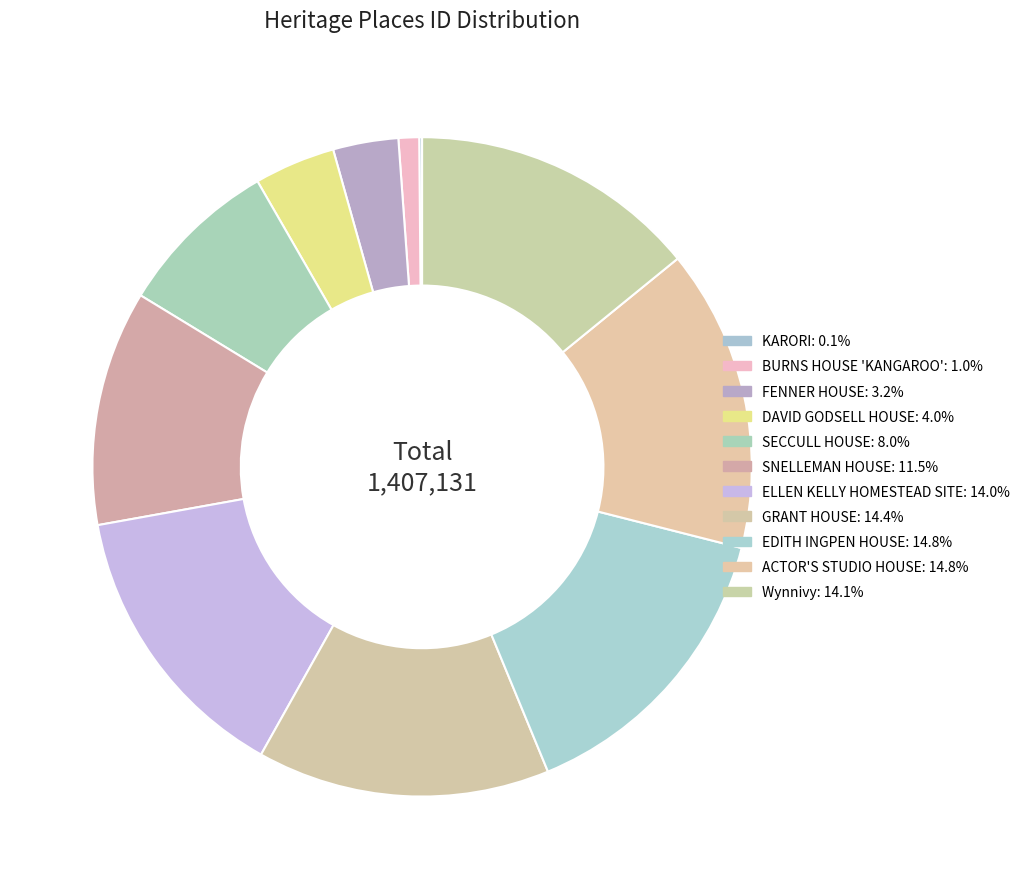

To the nearest percent, what is the difference between the largest and smallest slice percentages?

15%